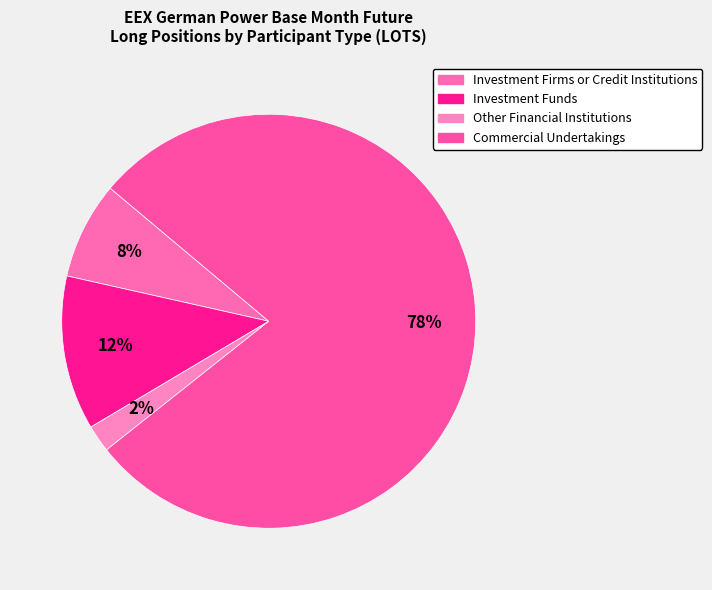

How many segments does this pie chart have?

4